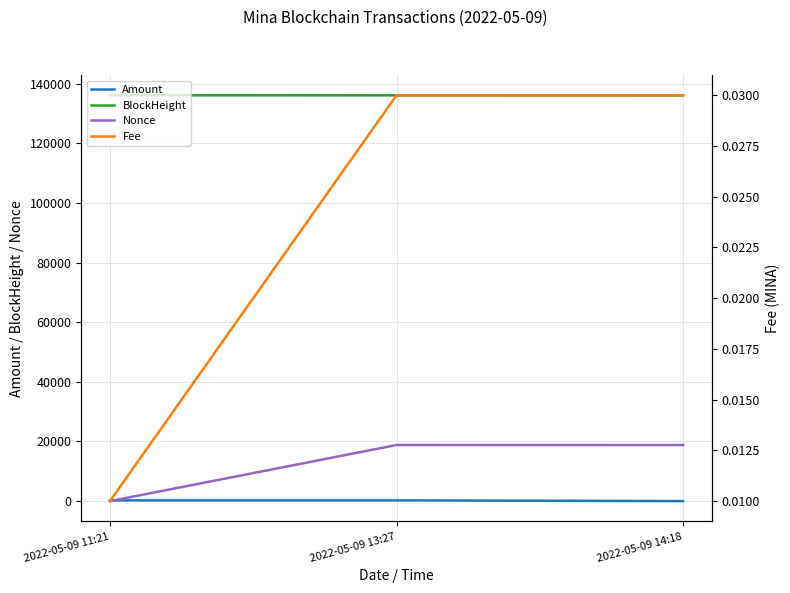

Is the value of Nonce at 2022-05-09 13:27 greater than the value of Fee at 2022-05-09 14:18?

Yes